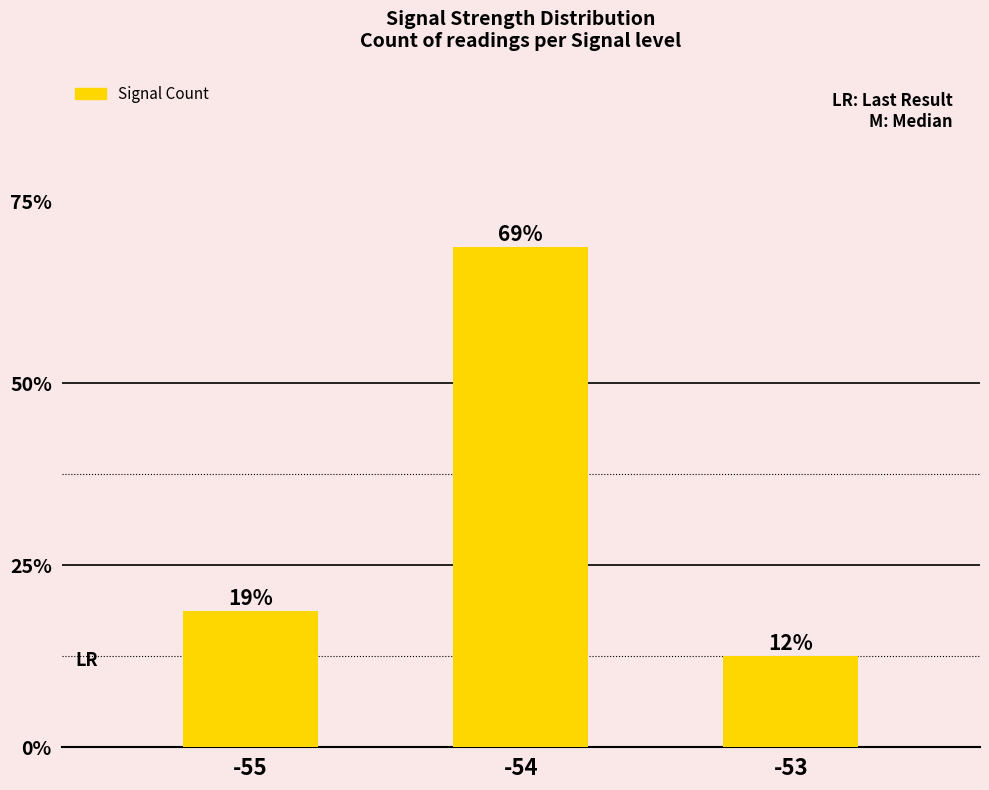

What is the ratio of the value at -54 to the value at -55?

3.7